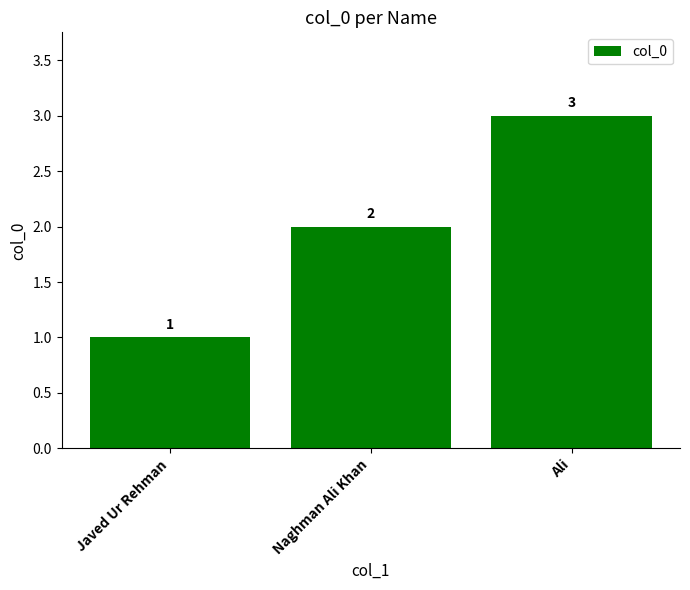

List the labels in order of value, largest first.

Ali, Naghman Ali Khan, Javed Ur Rehman